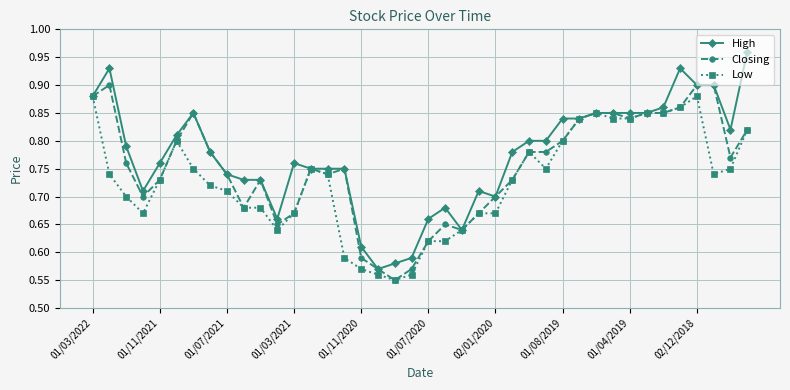

How many lines are shown in the chart?

3